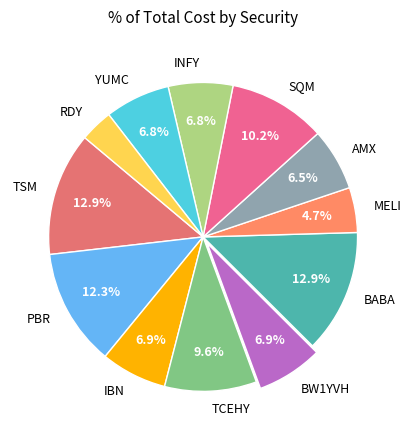

Which slice is the smallest?

RDY